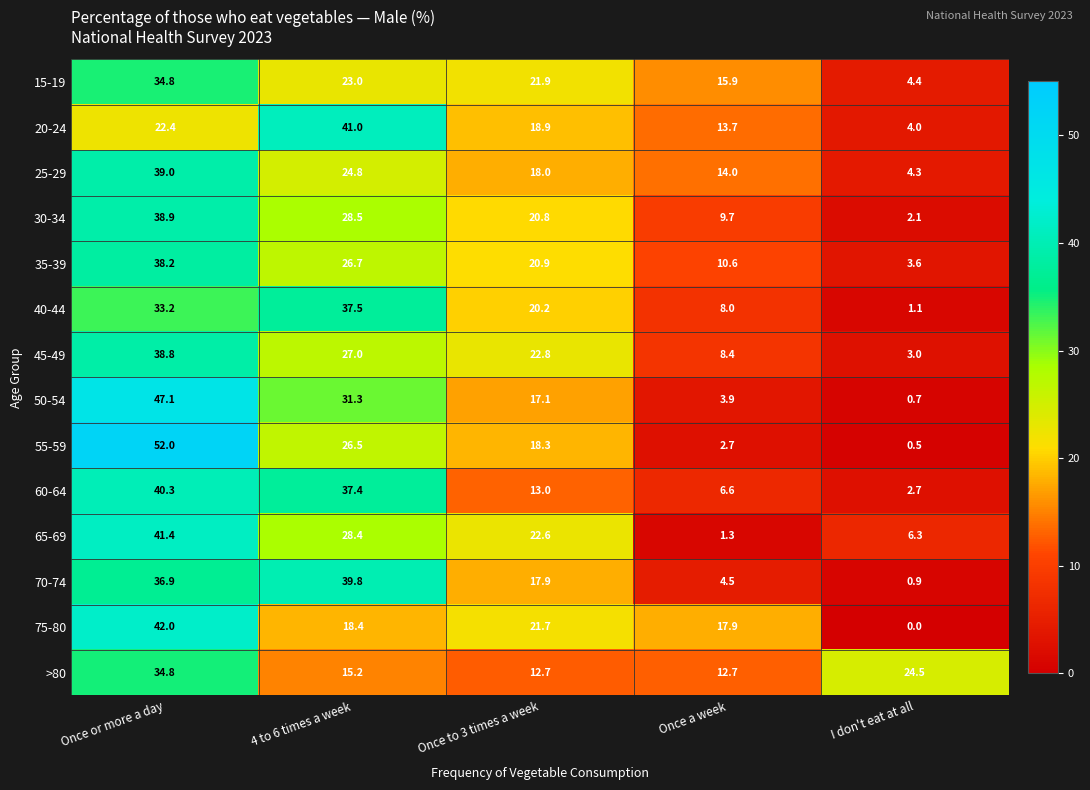

Which series changed the most between Once or more a day and Once a week?

55-59